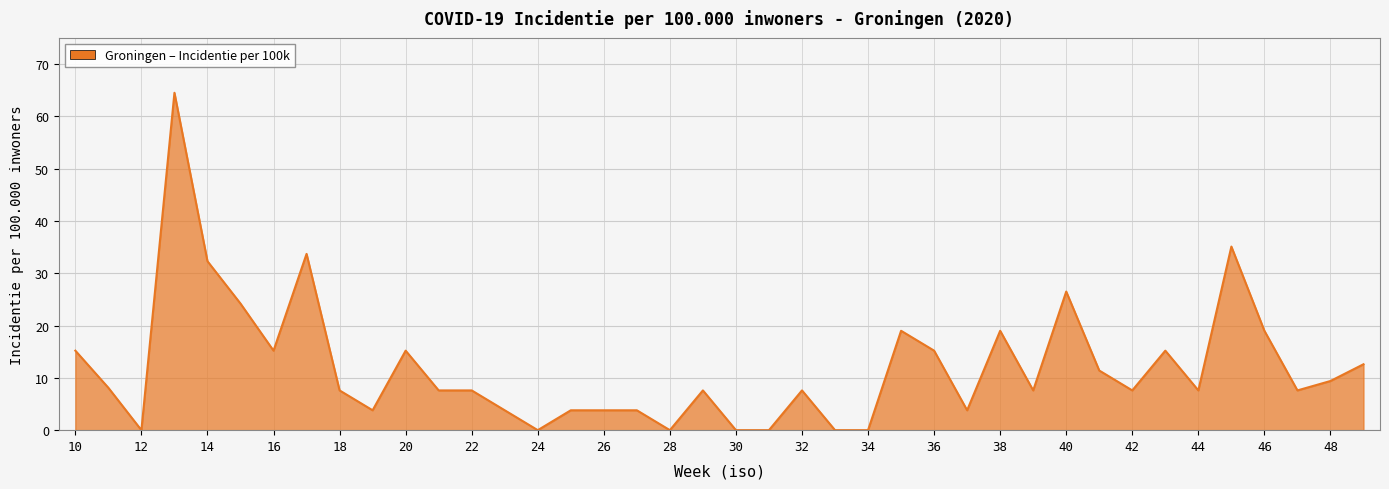

What is the maximum value shown in the chart?

64.5